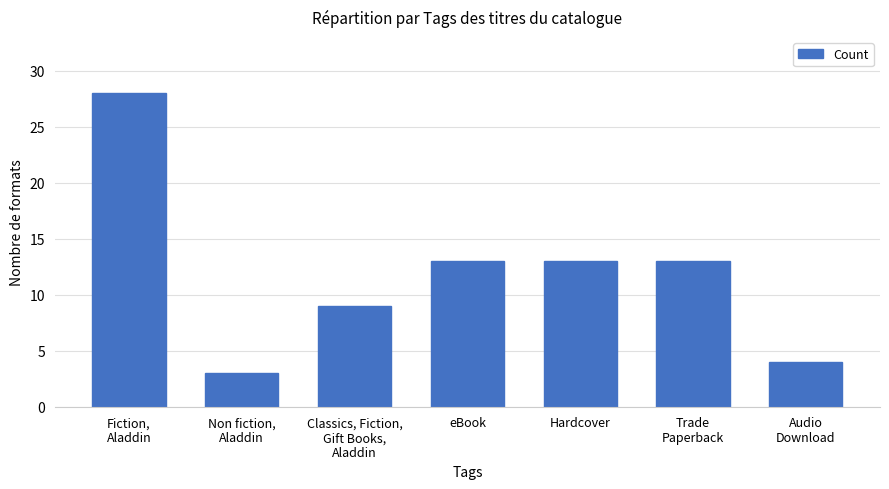

What is the difference between the values at Trade
Paperback and Fiction,
Aladdin?

15